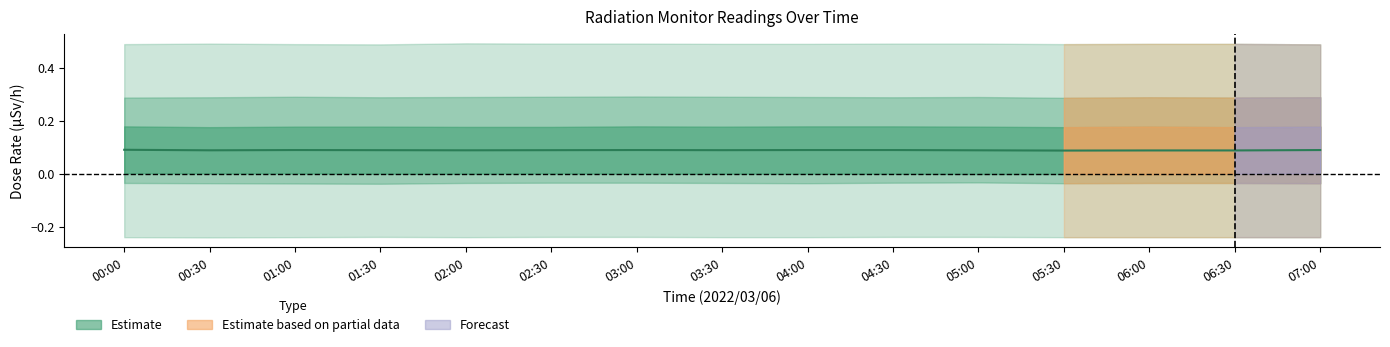

What is the approximate value at 00:30?

0.1